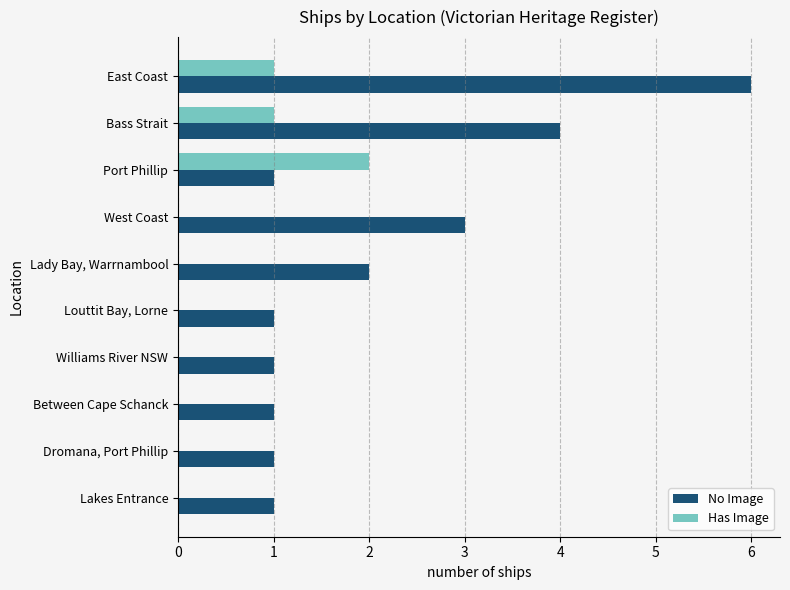

At which category is the sum across all series the highest?

East Coast